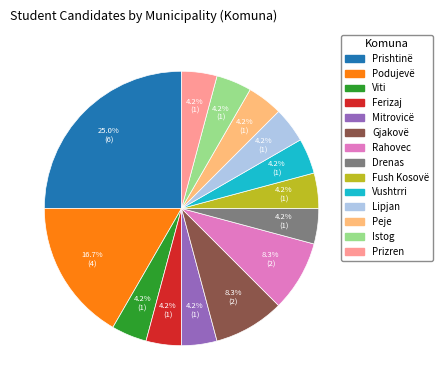

How much of the chart is everything except Drenas?

95.8%